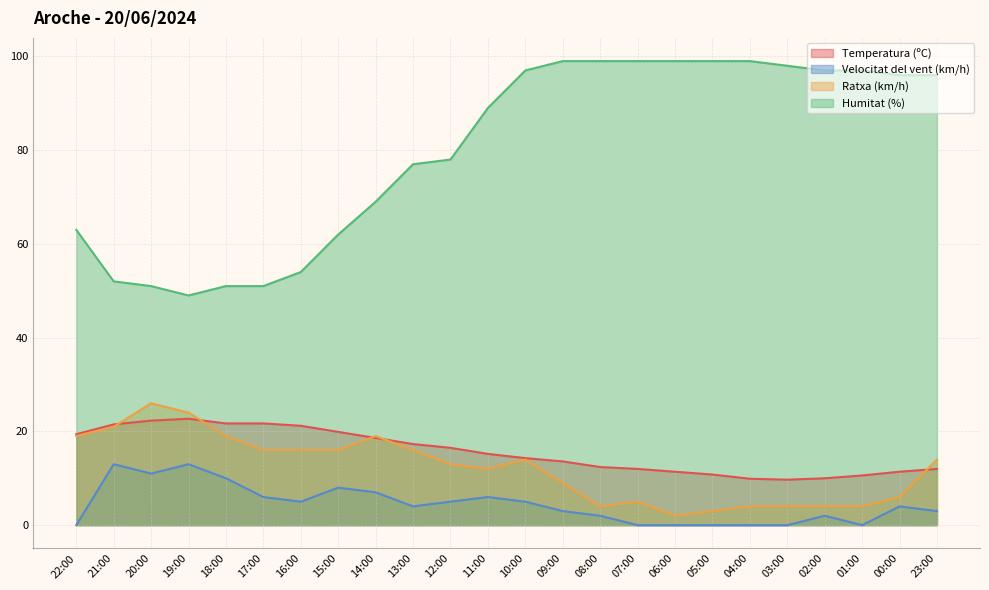

What is the maximum value for Ratxa (km/h)?

26.0